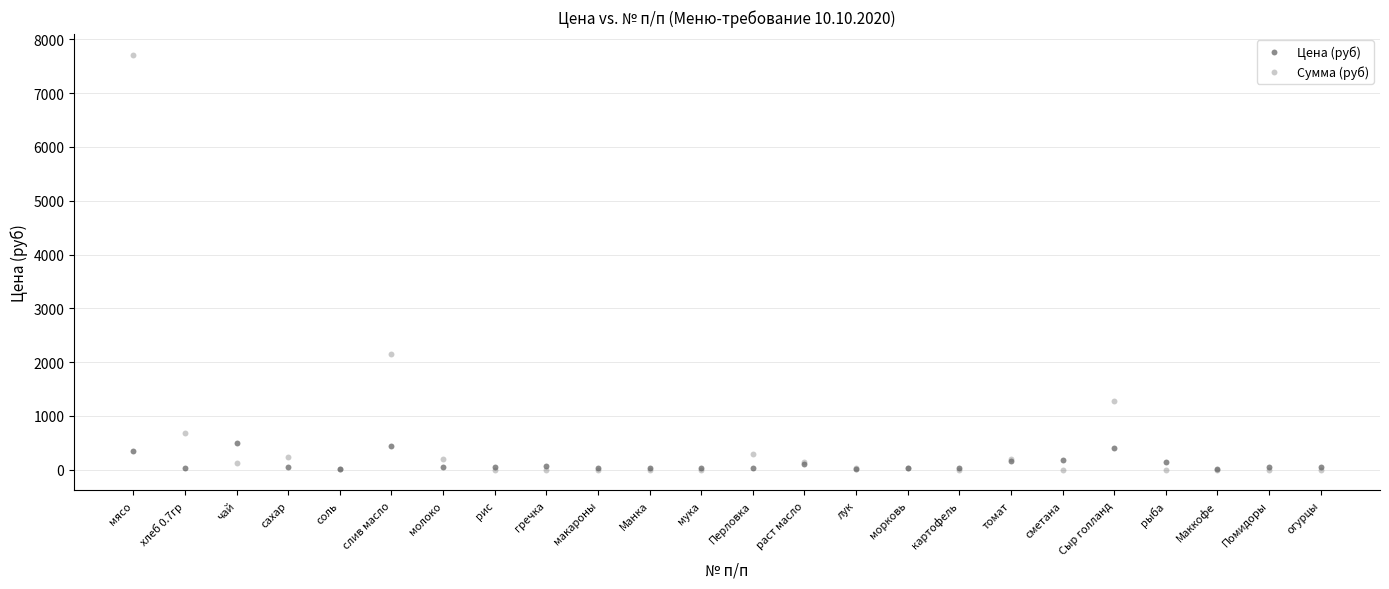

Which series has the largest Y range (max minus min)?

Сумма (руб)